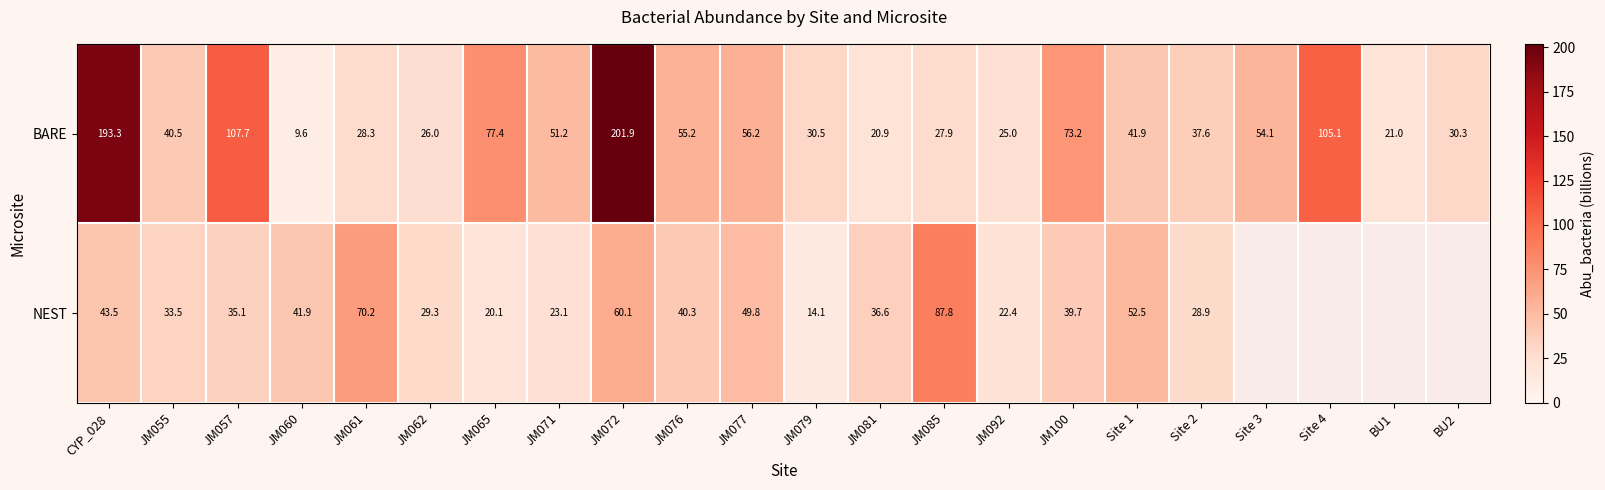

True or false: BARE has a value of 21.8 at JM071.

False